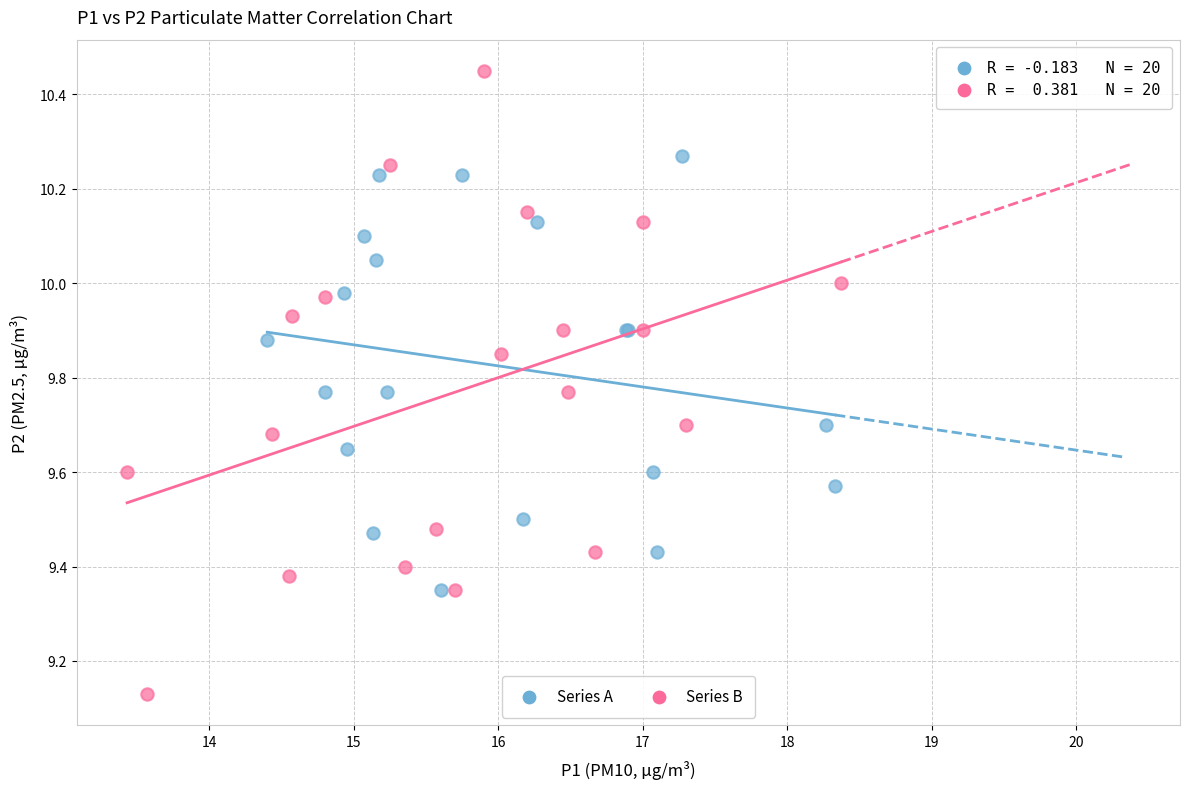

Which series reaches the minimum Y coordinate?

Series B